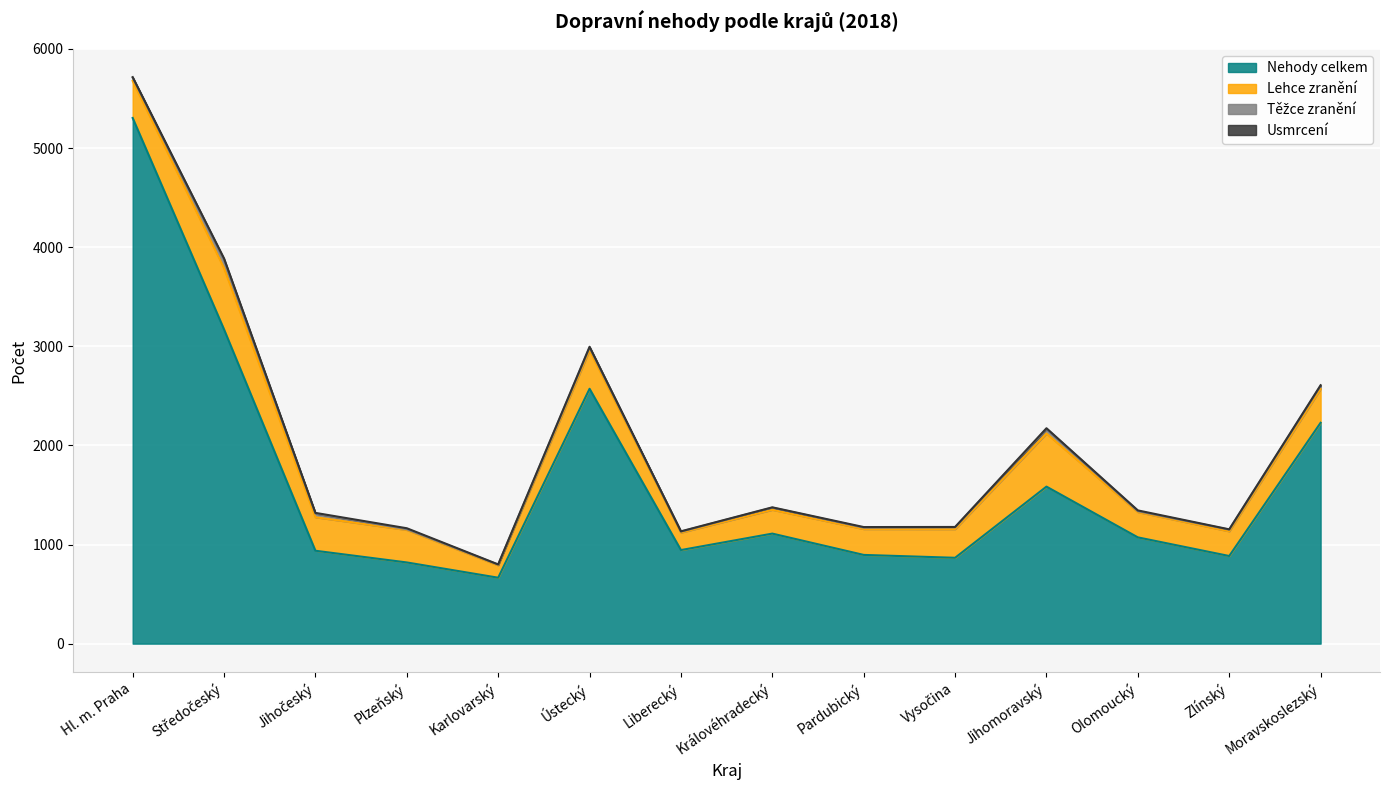

In Lehce zranění, how many points are higher than both neighbors (excluding endpoints)?

3